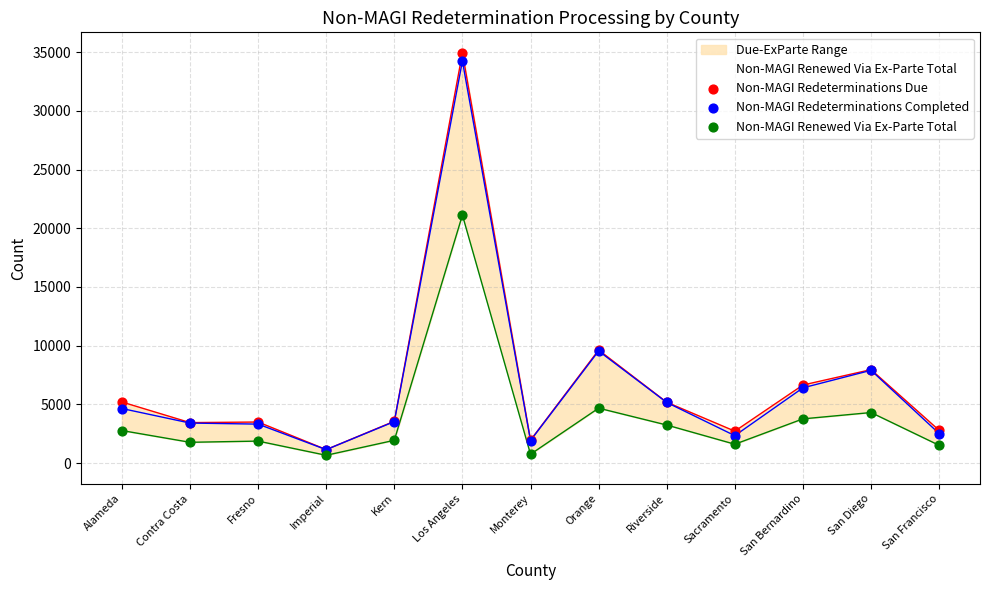

What is the total value across all series at Imperial?

2968